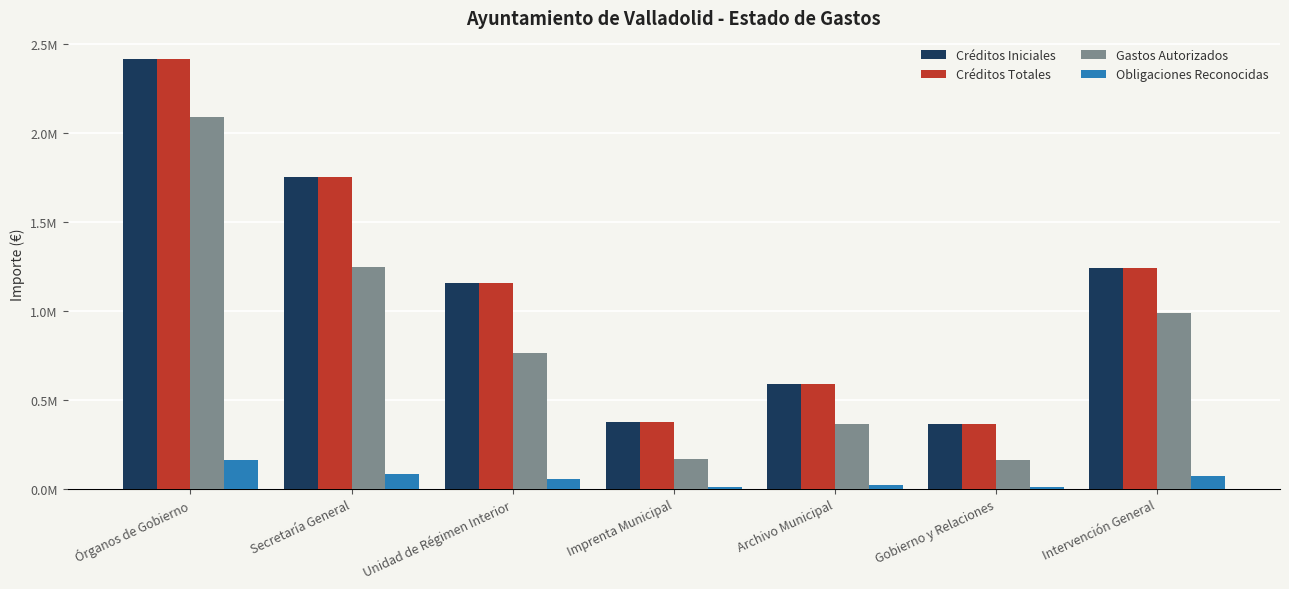

What is the value of the Gastos Autorizados bar at the 6th from the left?

163342.3